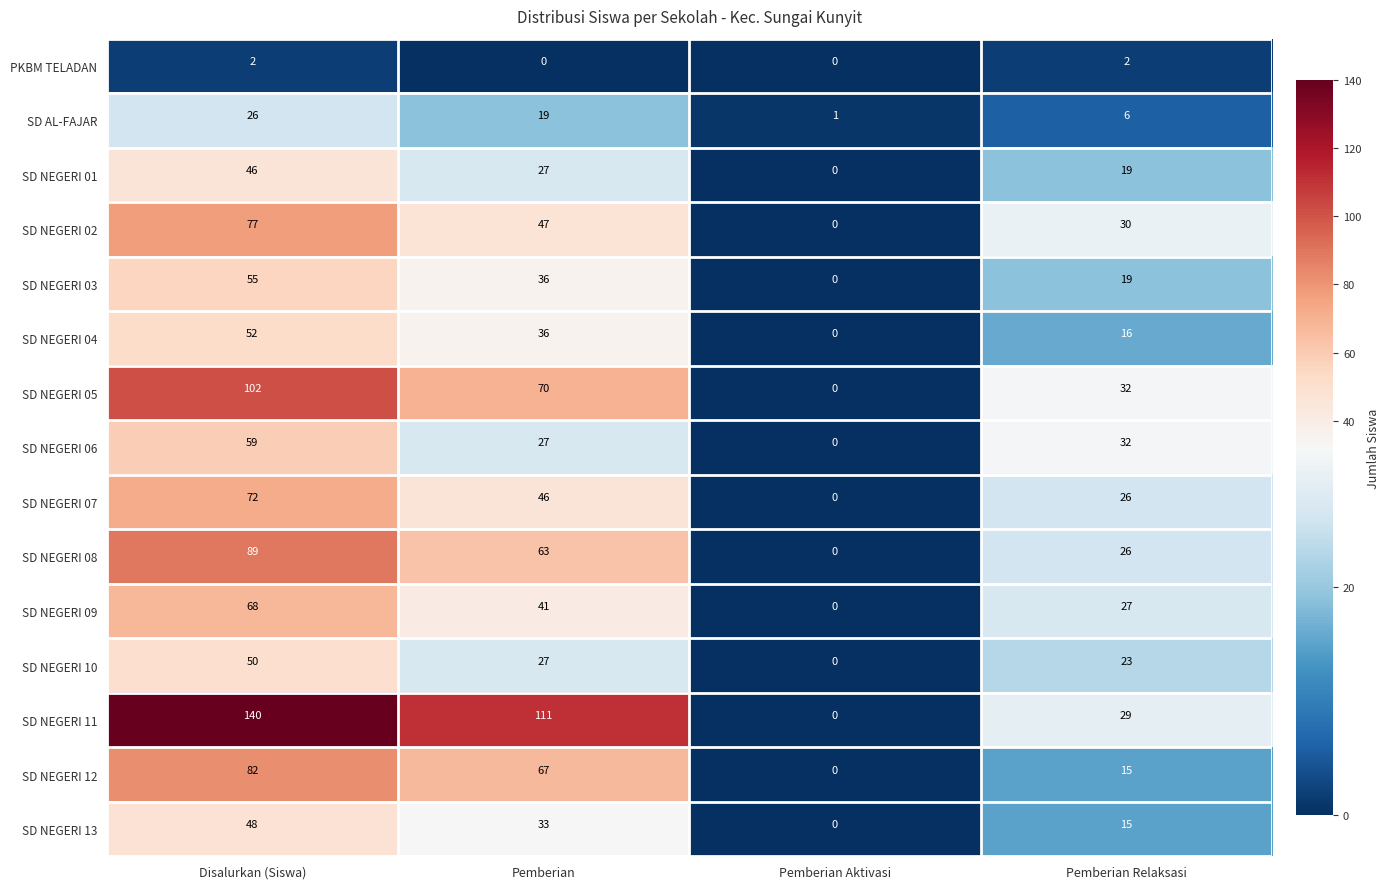

What is the maximum value shown in the chart?

140